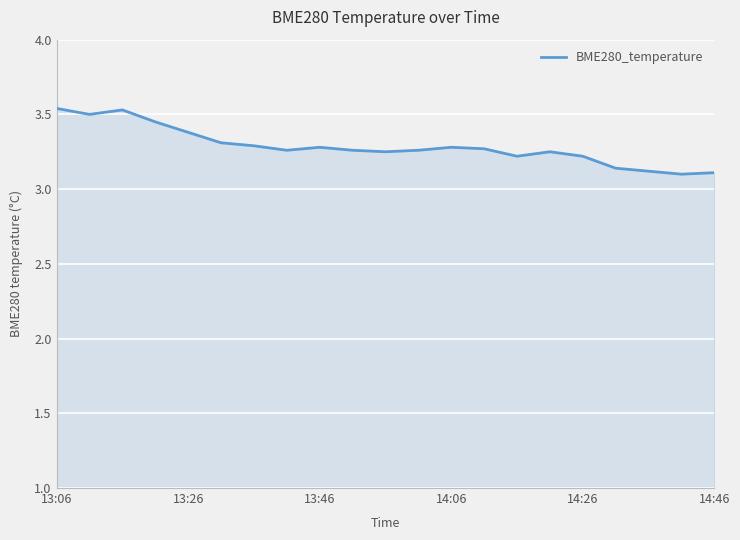

Where is the data nearest to the value 3?

19